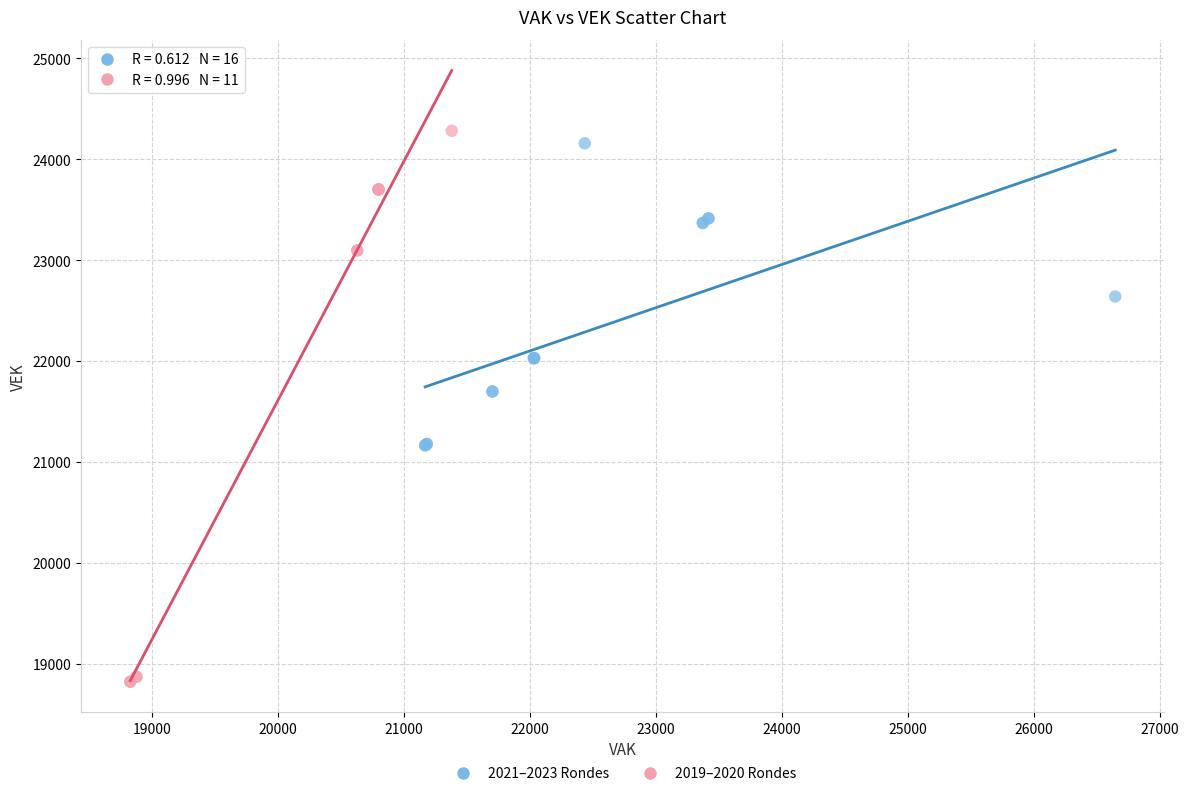

Which series has the widest spread of Y values?

2019–2020 Rondes